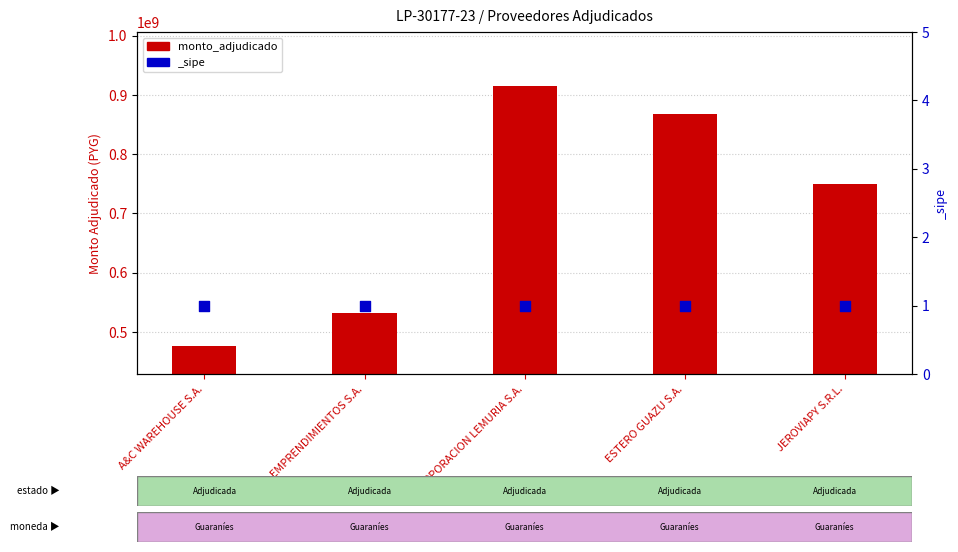

What is the change in value from ESTERO GUAZU S.A. to JEROVIAPY S.R.L.?

-118488920